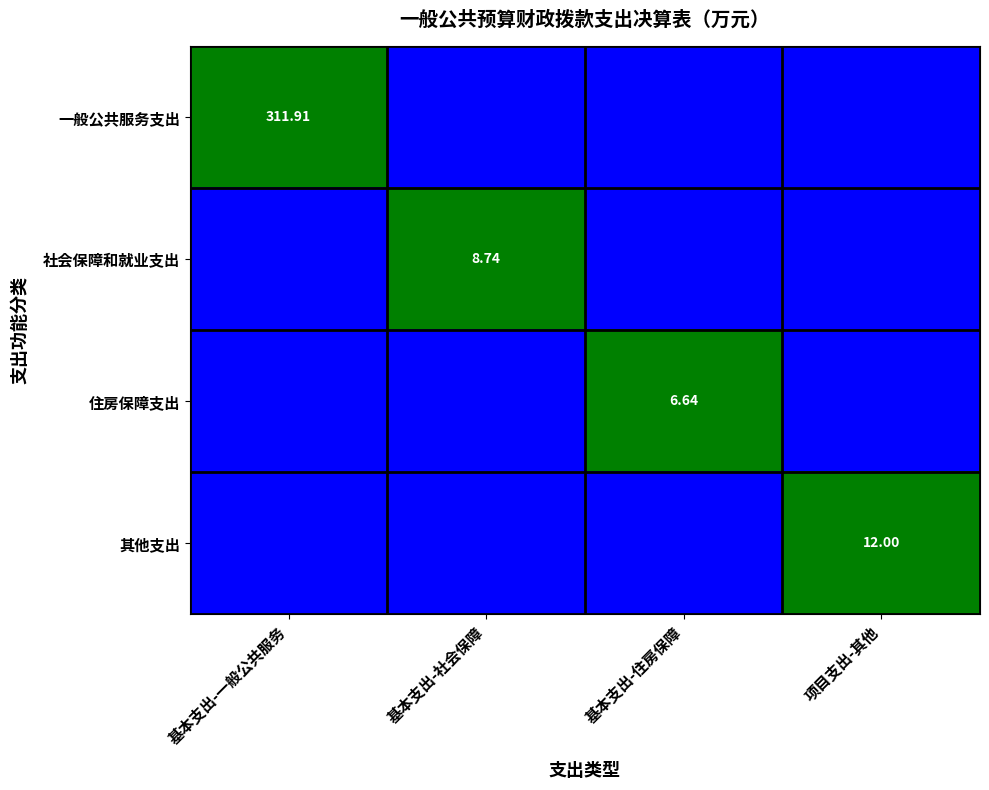

List the labels in order of 其他支出 value, smallest first.

基本支出-一般公共服务, 基本支出-社会保障, 基本支出-住房保障, 项目支出-其他